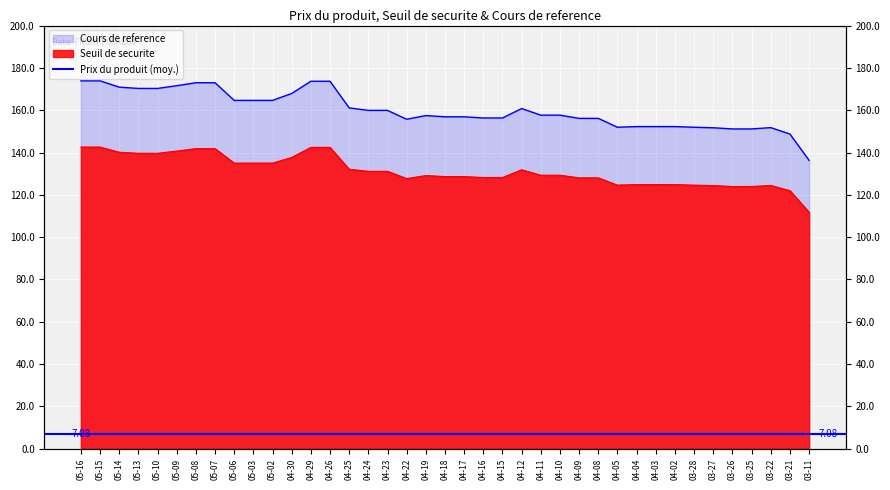

What is the difference between the highest and lowest values at 04-08?

28.1